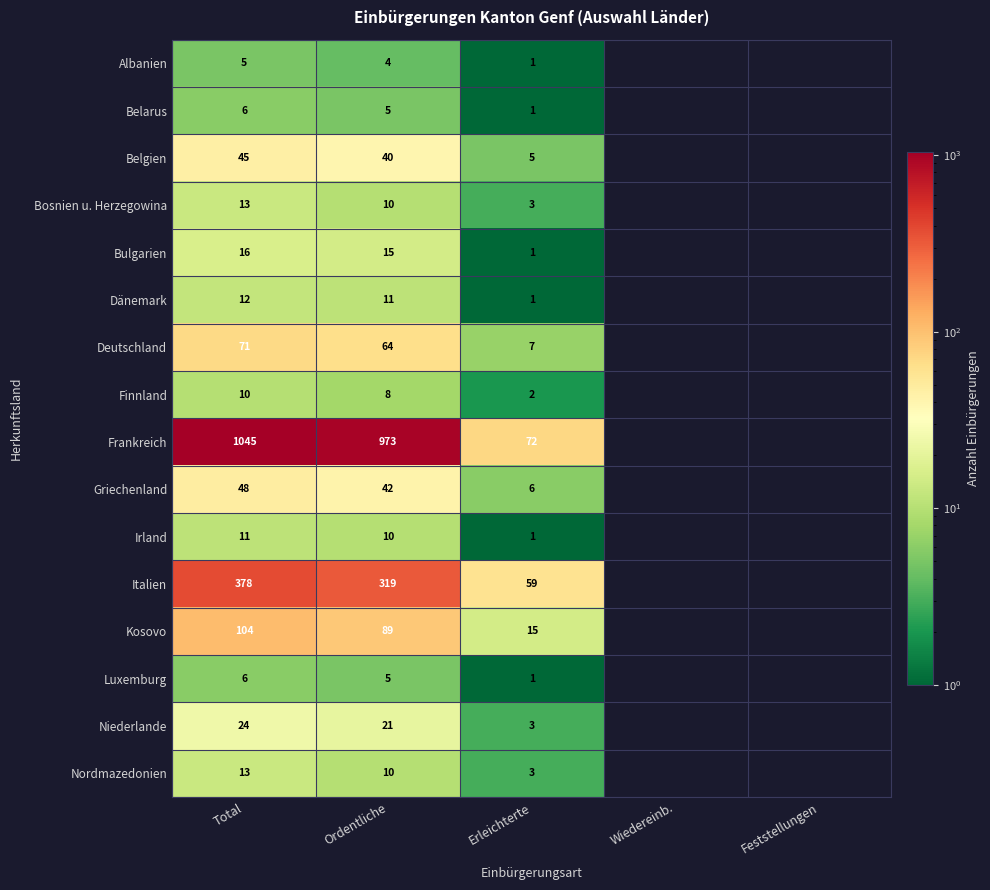

How many data points does each series have?

5